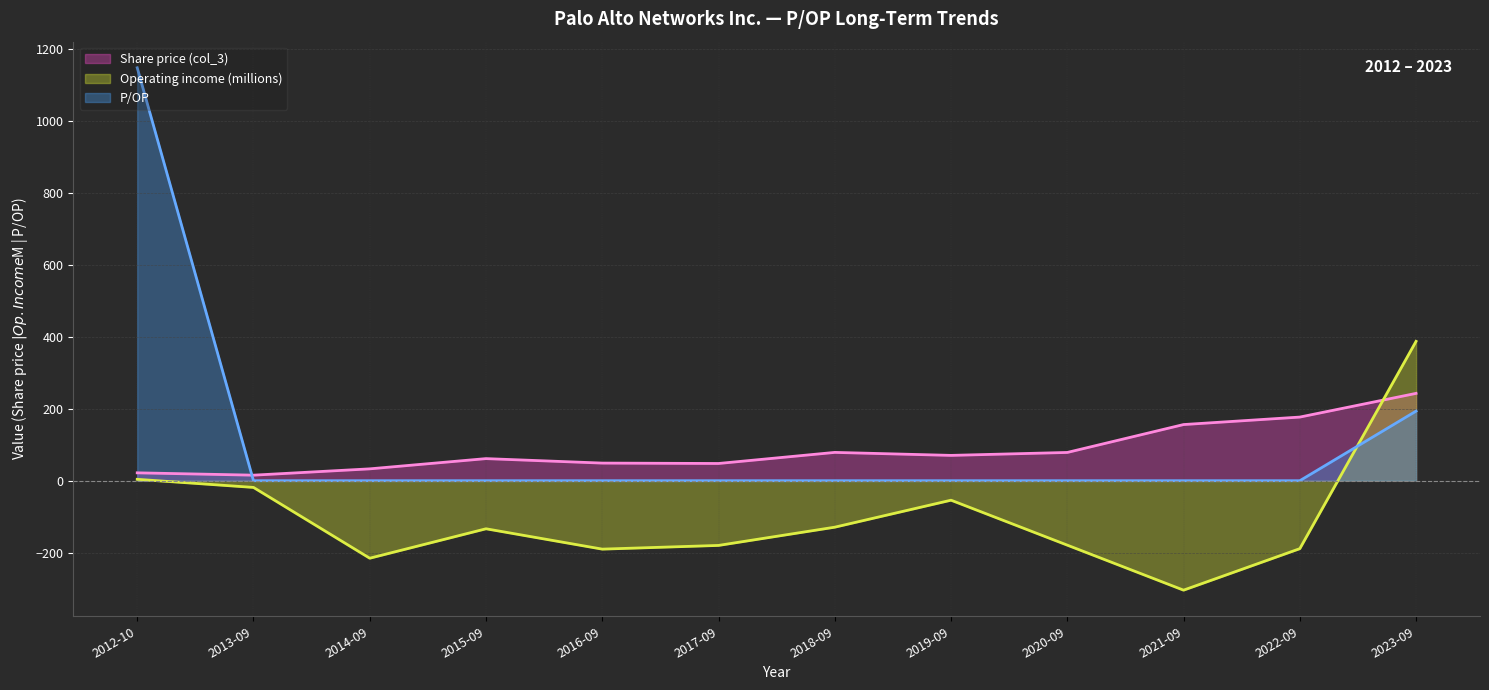

Reading left to right, extract all data points from this chart.

Share price (col_3): 2012-10=21.9	2013-09=15.4	2014-09=33.0	2015-09=61.4	2016-09=49.0	2017-09=47.9	2018-09=78.7	2019-09=70.4	2020-09=78.5	2021-09=156.1	2022-09=176.8	2023-09=242.7
Operating income (thousands): 2012-10=3.9	2013-09=-18.6	2014-09=-215.3	2015-09=-133.5	2016-09=-190.1	2017-09=-179.8	2018-09=-129.1	2019-09=-54.1	2020-09=-179.0	2021-09=-304.1	2022-09=-188.8	2023-09=387.3
P/OP: 2012-10=1147.4	2013-09=0.0	2014-09=0.0	2015-09=0.0	2016-09=0.0	2017-09=0.0	2018-09=0.0	2019-09=0.0	2020-09=0.0	2021-09=0.0	2022-09=0.0	2023-09=193.4